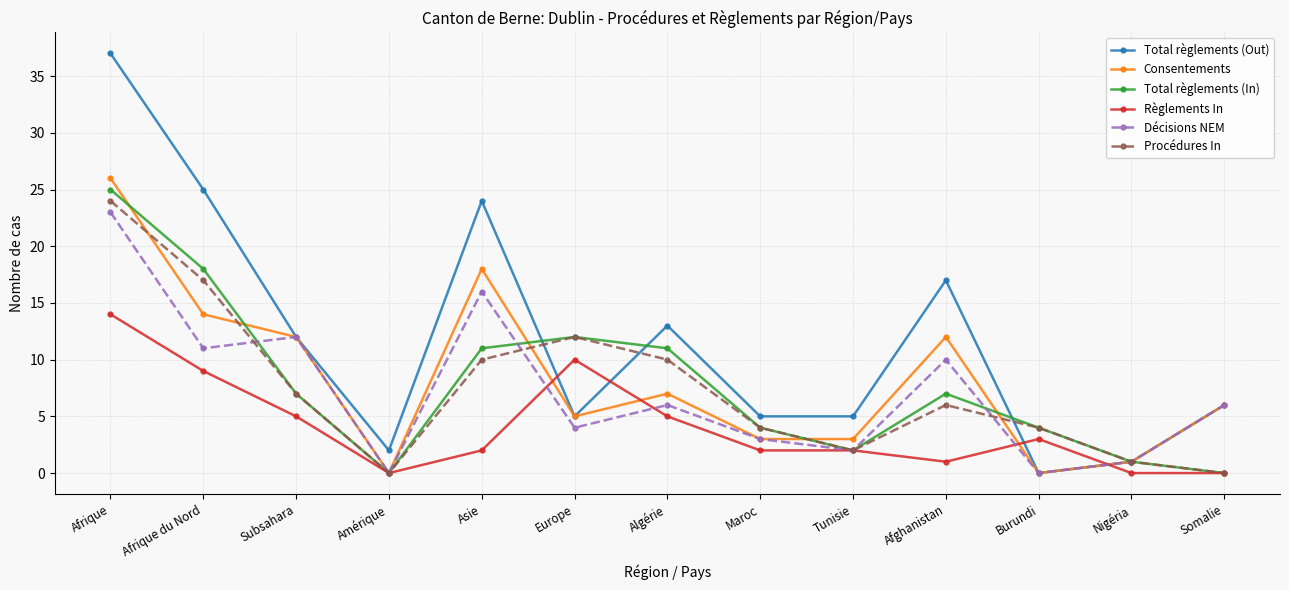

What are all the series names shown in the legend?

Total règlements (Out), Consentements, Total règlements (In), Règlements In, Décisions NEM, Procédures In